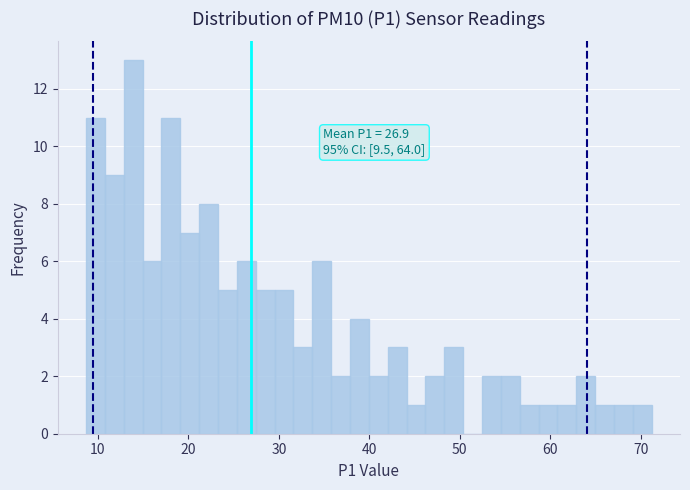

Around what value on the x-axis is the tallest bar? Give the approximate position of its centre, as read against the axis.

14